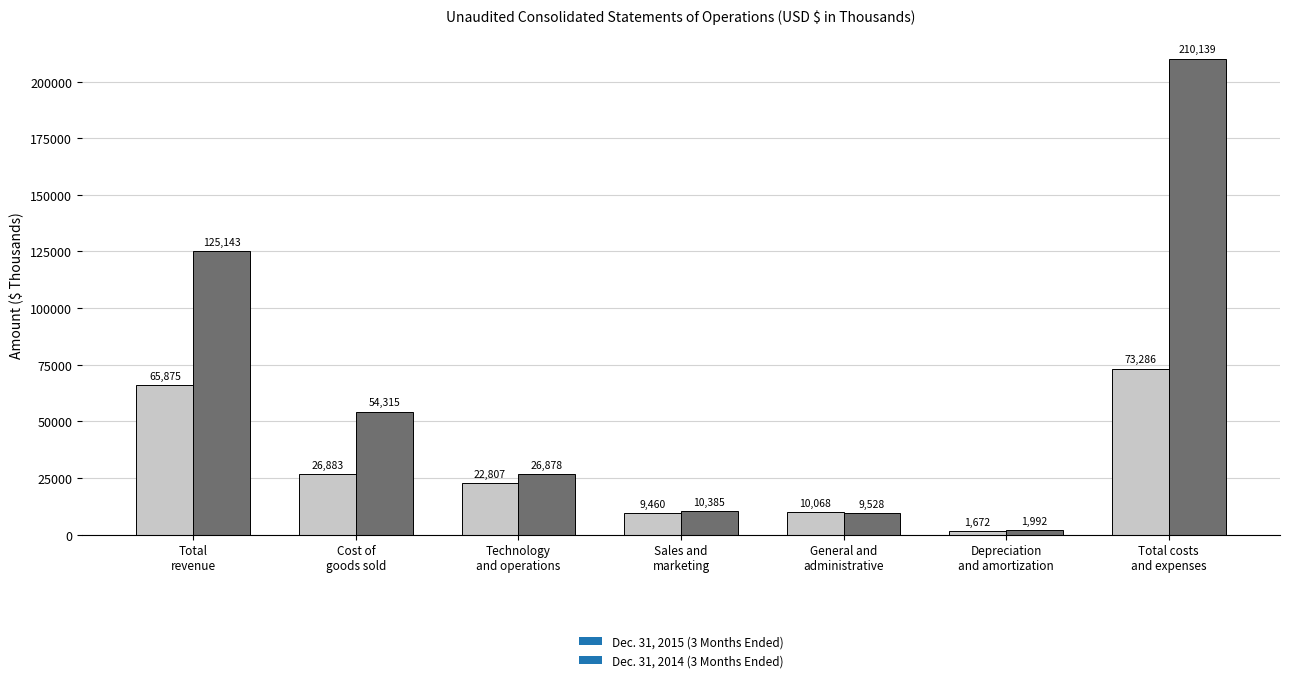

What is the smallest value displayed?

1672